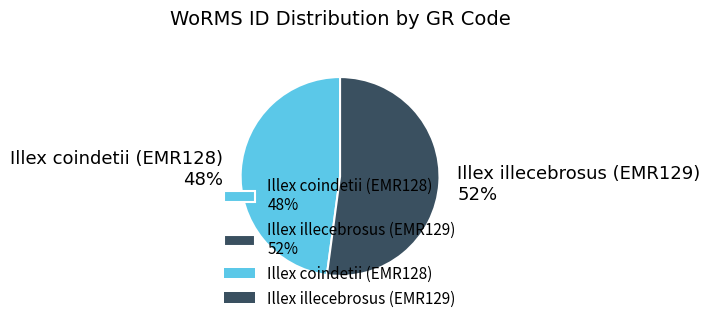

Do Illex coindetii (EMR128) 48% and Illex illecebrosus (EMR129) 52% together represent more than half of the pie?

Yes